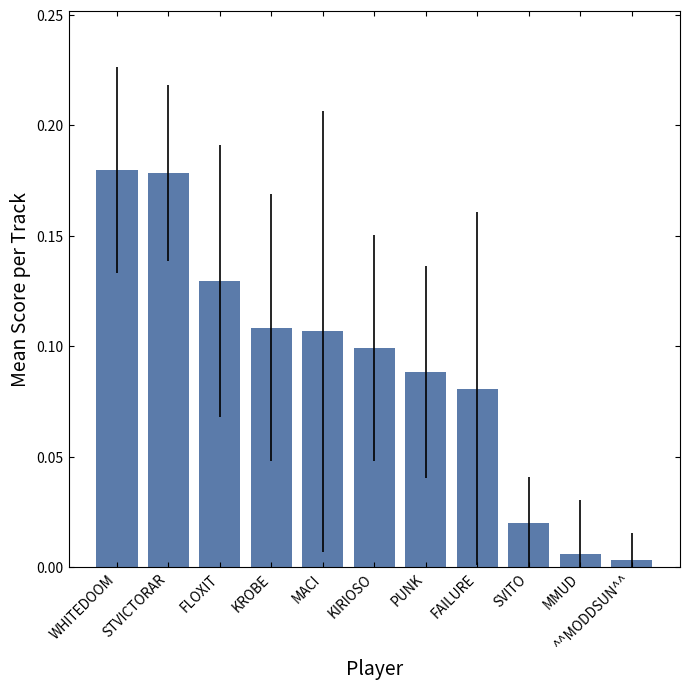

Where is the data nearest to the value 0?

^^MODDSUN^^